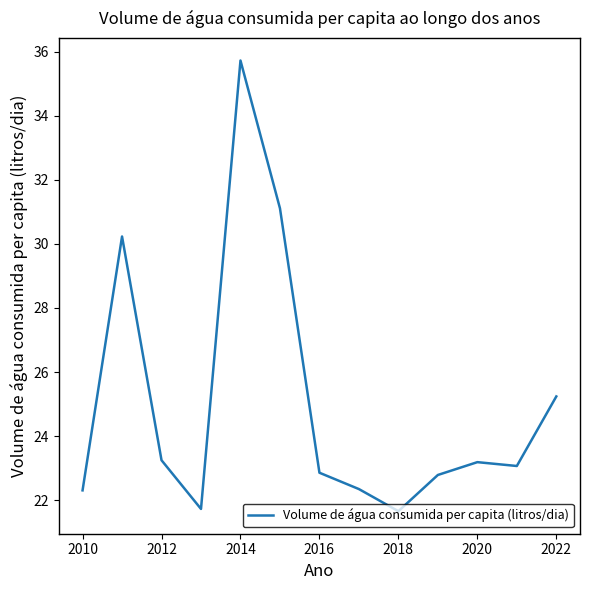

What is the minimum value shown in the chart?

21.7